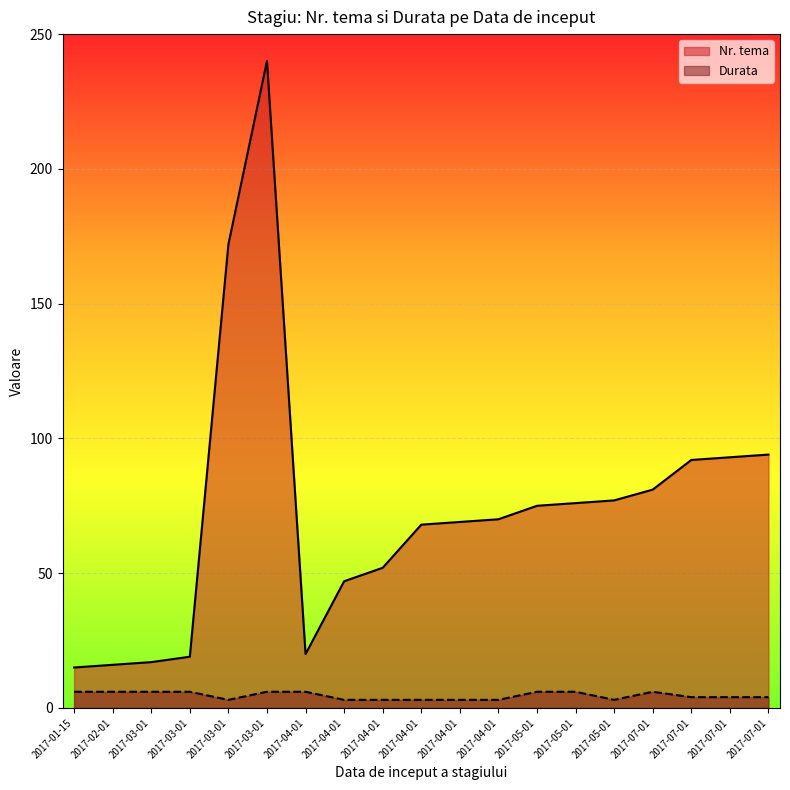

Which series changed the most between 2017-03-01 and 2017-03-01?

Nr. tema